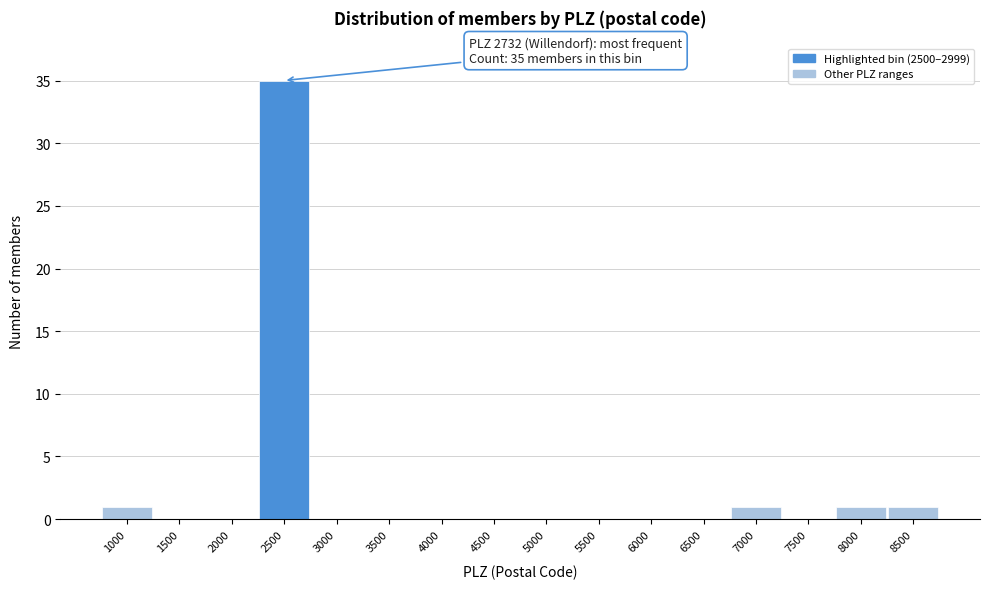

Reading left to right, what are all the values shown in this chart?

1000=1	1500=0	2000=0	2500=35	3000=0	3500=0	4000=0	4500=0	5000=0	5500=0	6000=0	6500=0	7000=1	7500=0	8000=1	8500=1